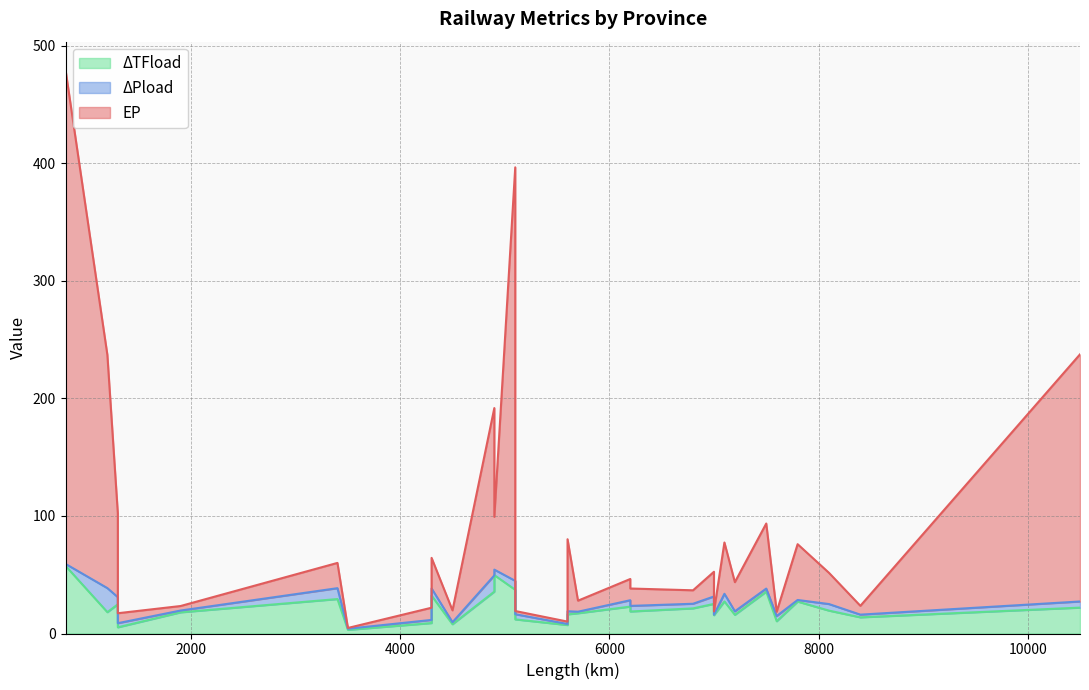

How many interior local valleys does the ΔTFload series have?

8